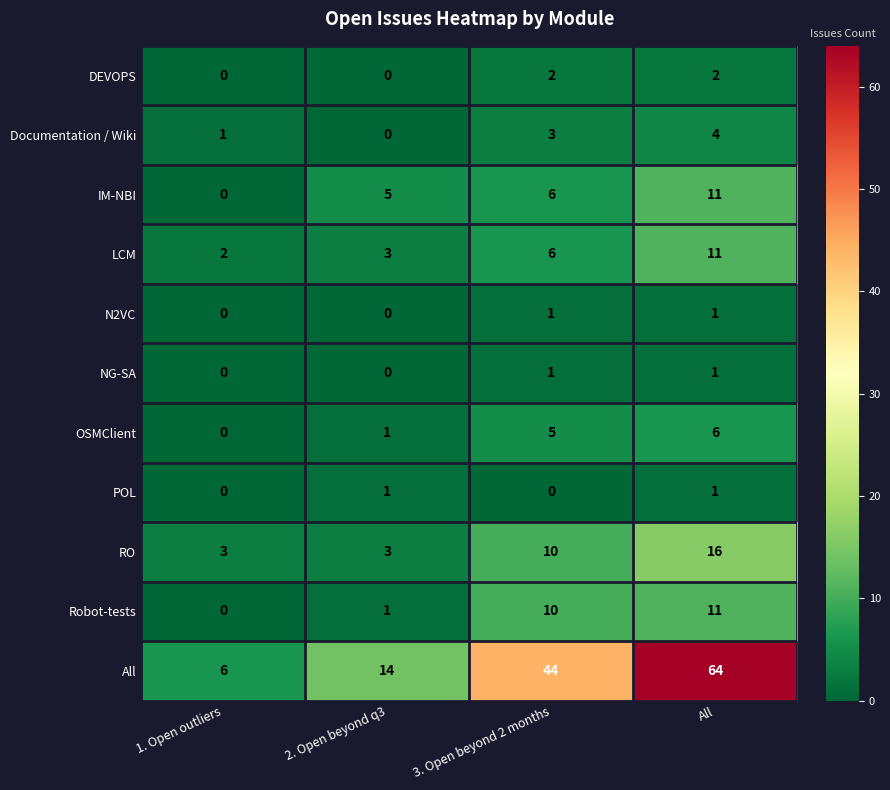

What is the difference between the All values at 1. Open outliers and 2. Open beyond q3?

8